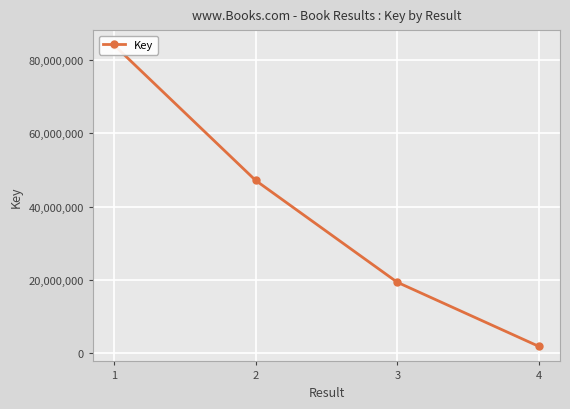

What value does the data have at 3, to the nearest 10?

19317690